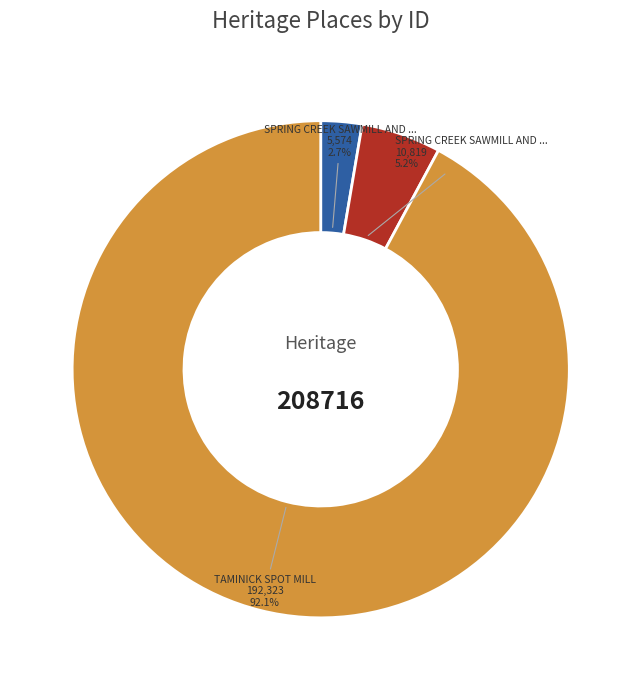

Is there a majority slice in this chart?

Yes